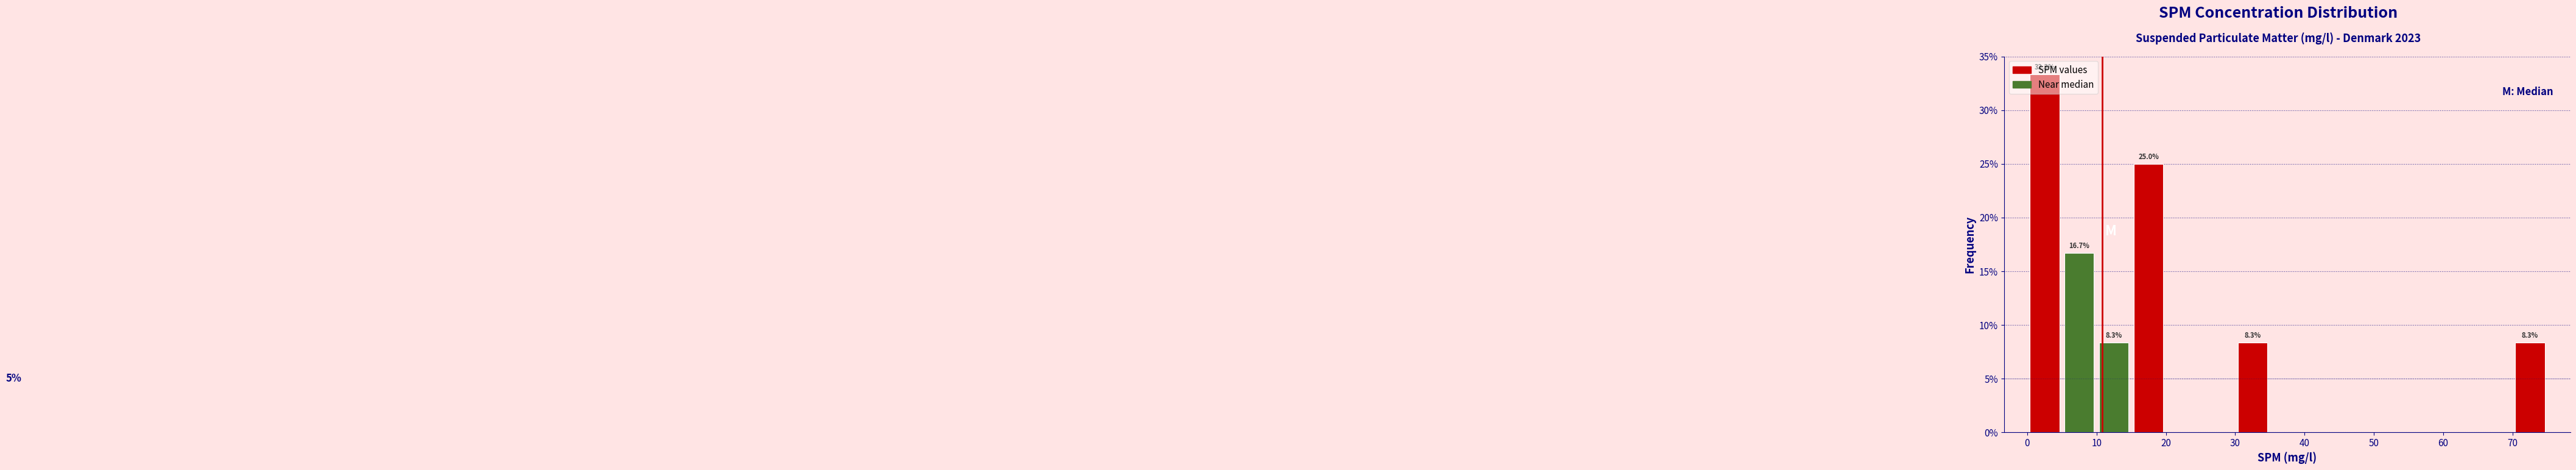

Which range on the x-axis has the tallest bar?

0 to 5